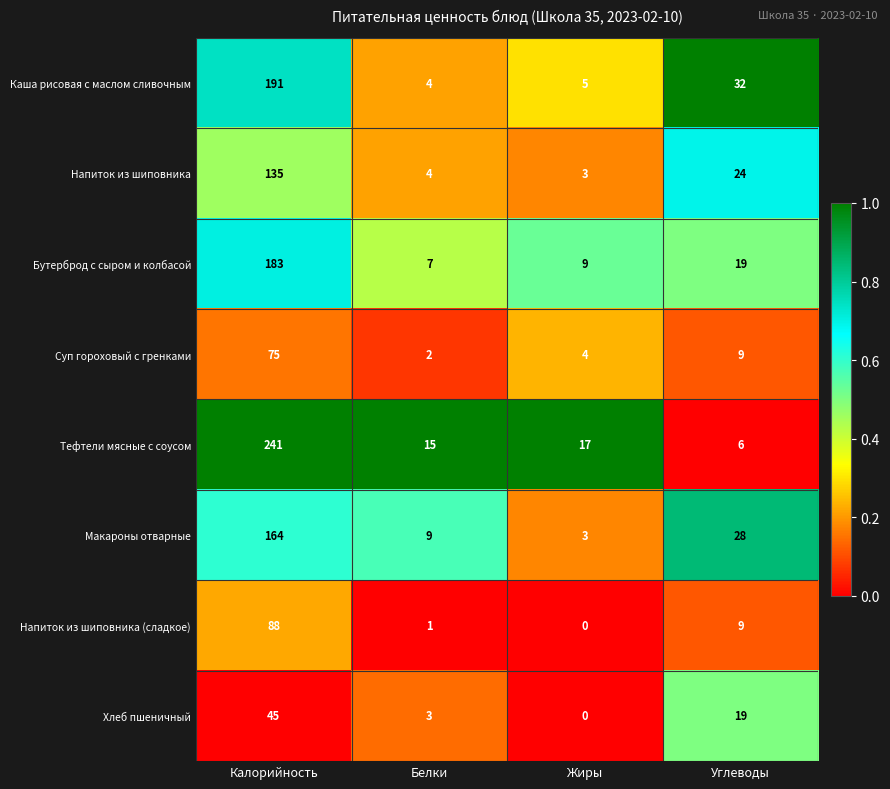

Is it true that Макароны отварные equals 5 at Белки?

False